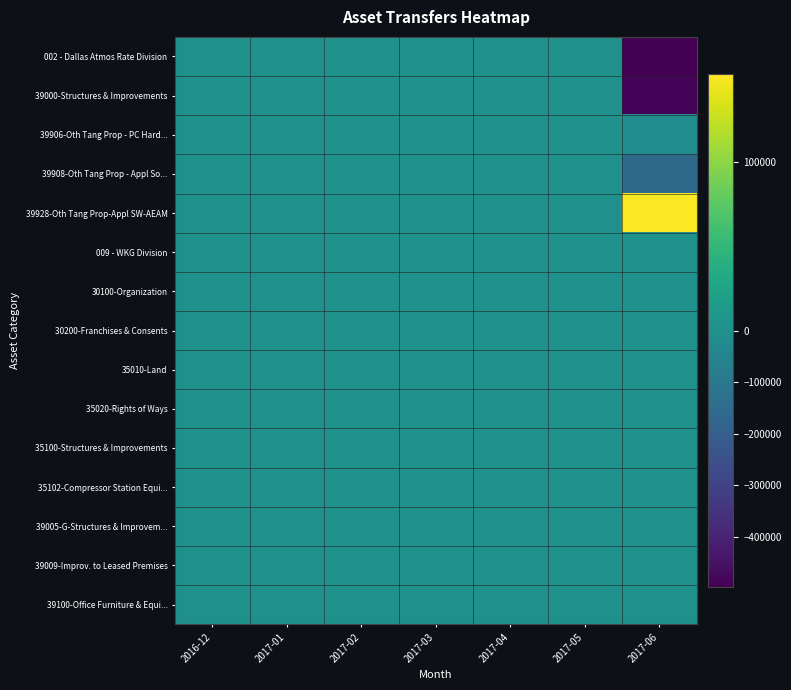

Rank the series at 2017-02 from lowest to highest value.

002 - Dallas Atmos Rate Division, 39000-Structures & Improvements, 39906-Oth Tang Prop - PC Hard..., 39908-Oth Tang Prop - Appl So..., 39928-Oth Tang Prop-Appl SW-AEAM, 009 - WKG Division, 30100-Organization, 30200-Franchises & Consents, 35010-Land, 35020-Rights of Ways, 35100-Structures & Improvements, 35102-Compressor Station Equi..., 39005-G-Structures & Improvem..., 39009-Improv. to Leased Premises, 39100-Office Furniture & Equi...